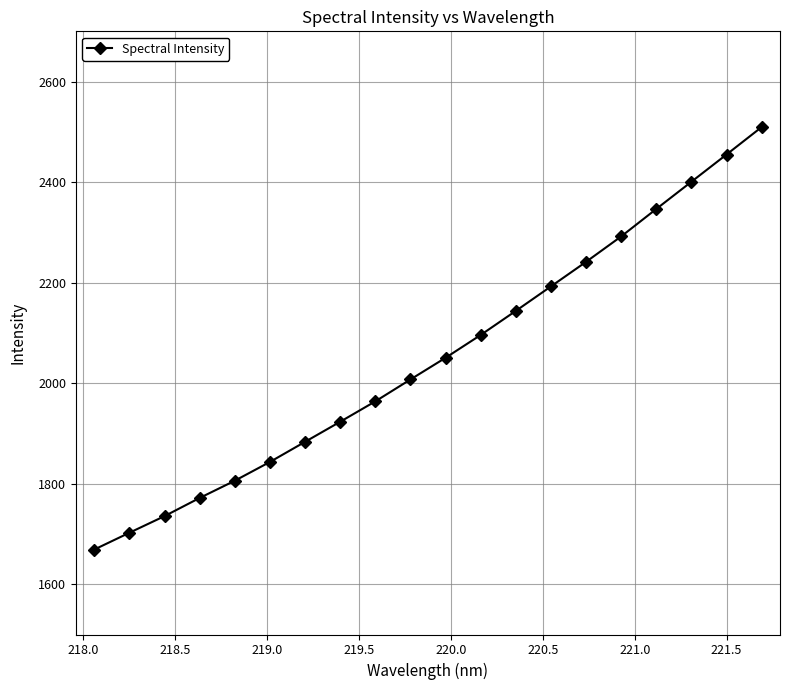

What is the sum of all values?

41034.0